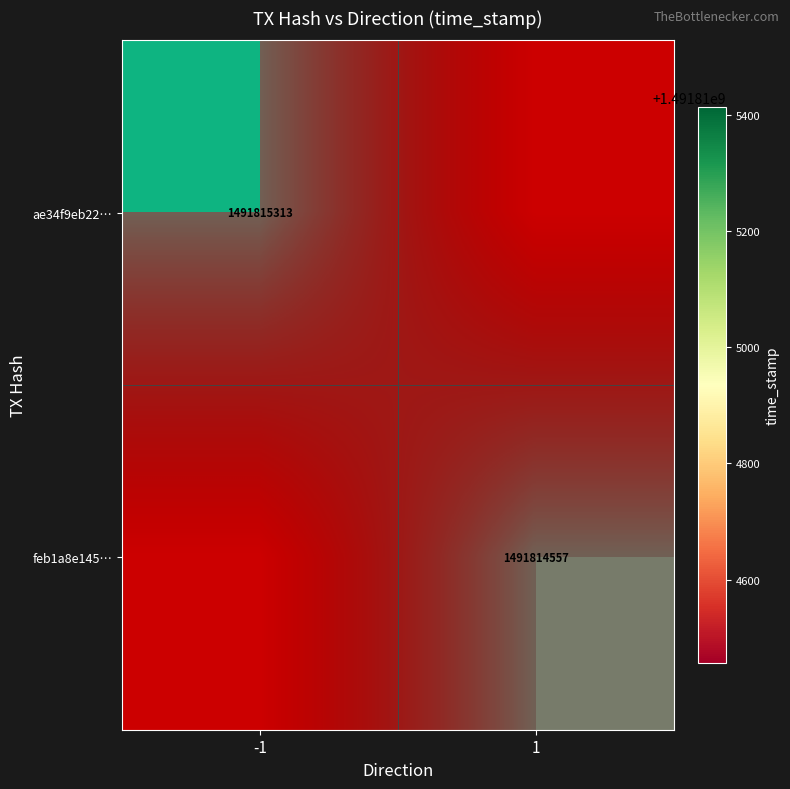

Which category has the highest value in the feb1a8e145e0fe8f8535049297a94c7e5b56533 series?

1